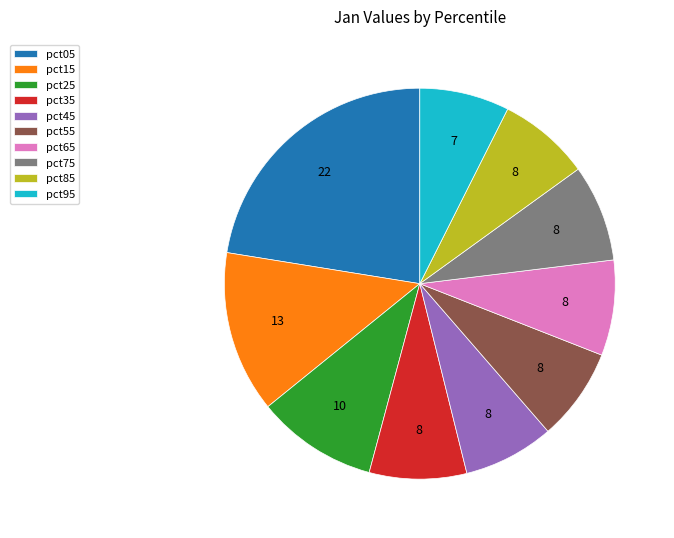

Which slice is the largest?

pct05